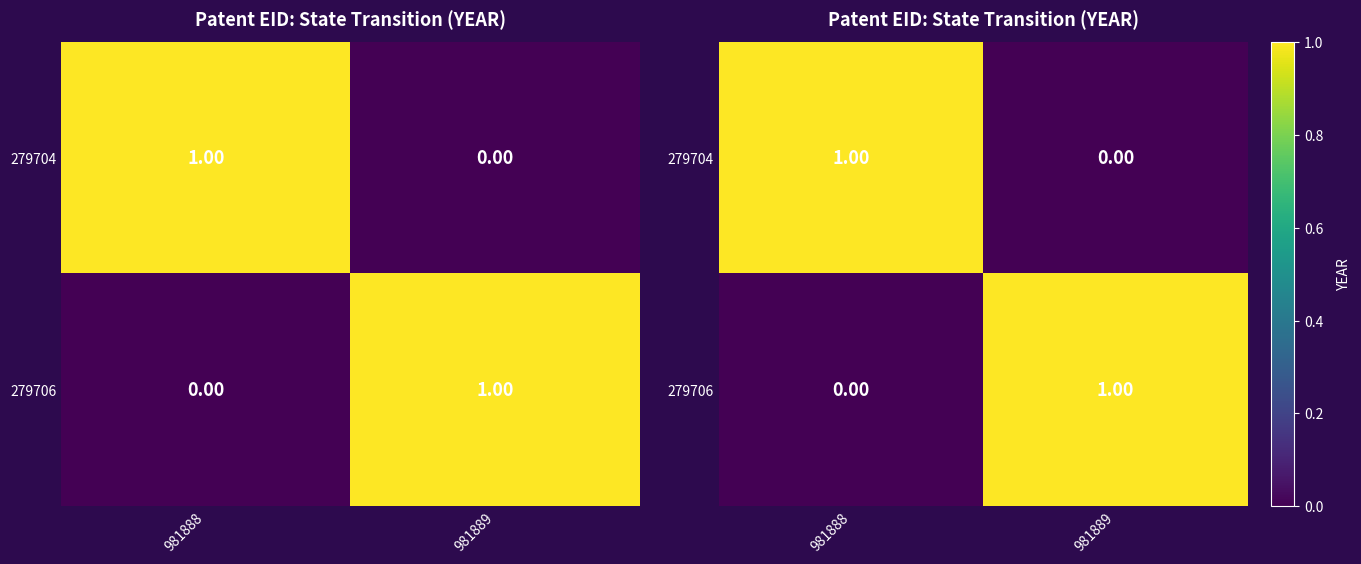

What is the approximate value of 279706 at 981889?

1.0